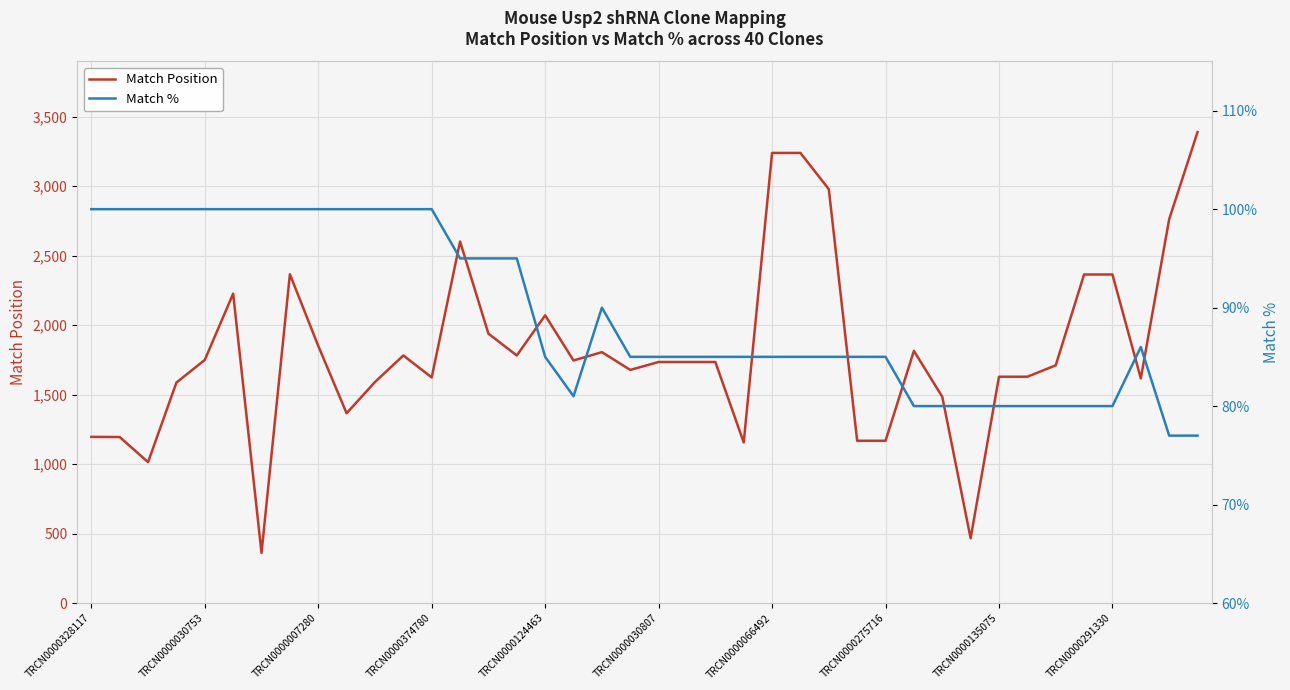

What are all the series names shown in the legend?

Match Position, Match %